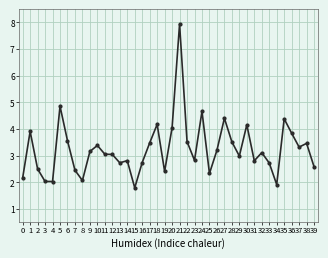

Where is the first local maximum?

1